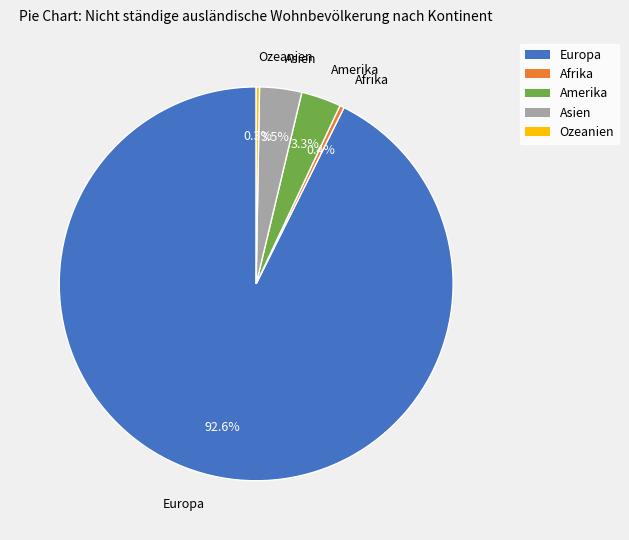

Which has a higher value, Europa or Asien?

Europa